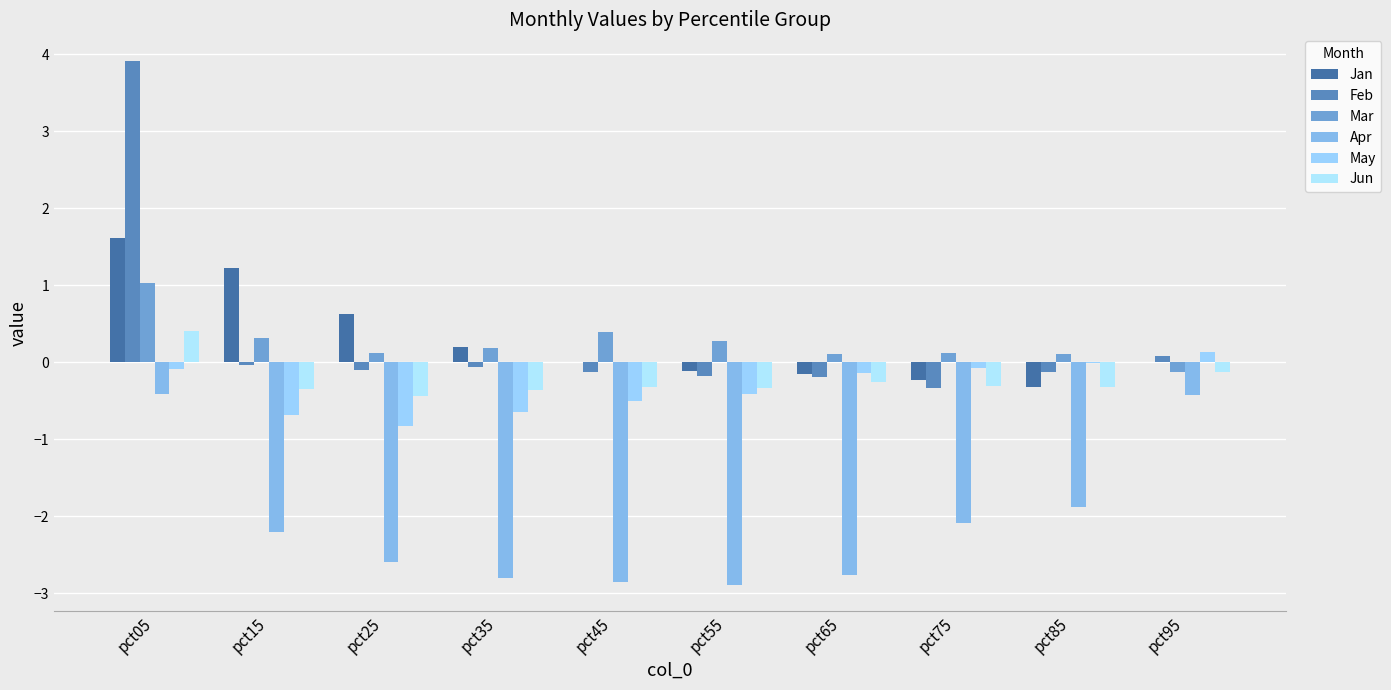

How many groups of bars are there?

10